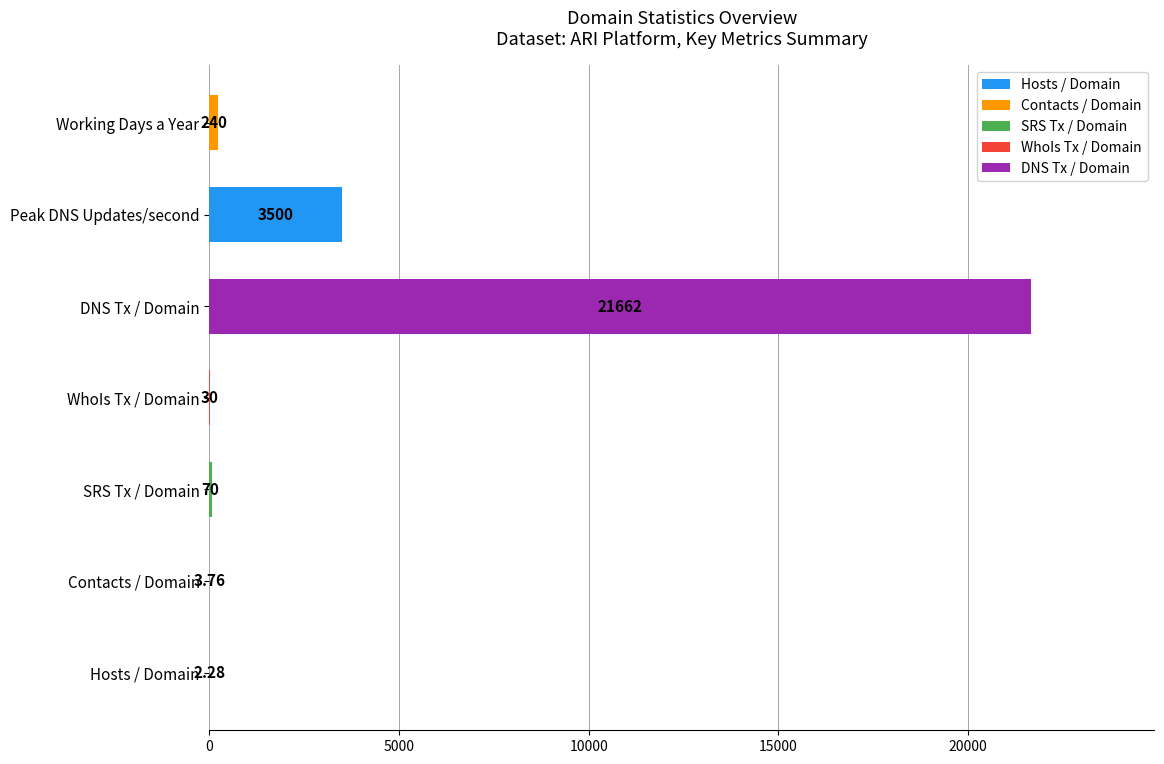

Between DNS Tx / Domain and WhoIs Tx / Domain, which is larger?

DNS Tx / Domain